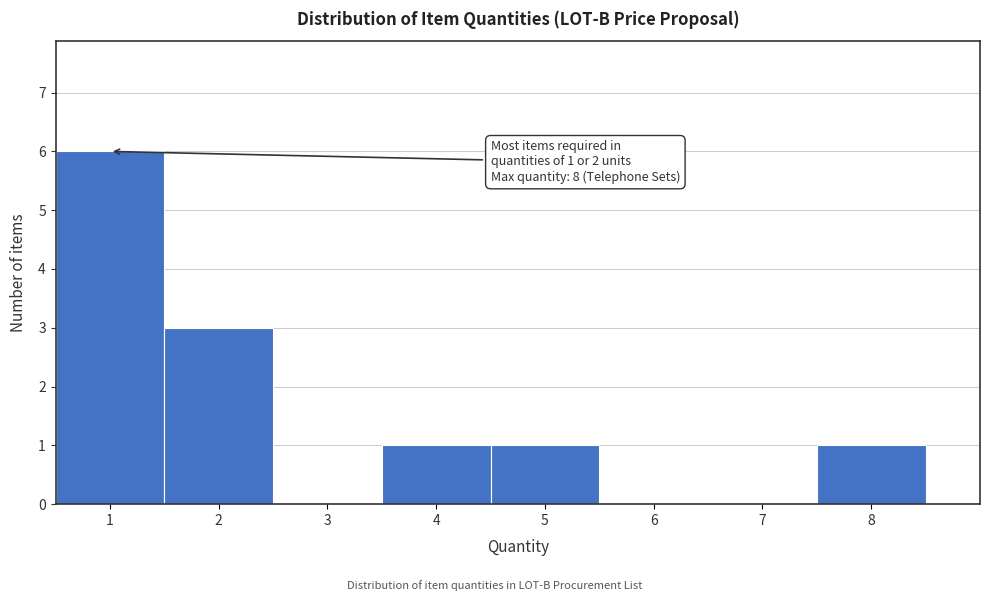

Which range on the x-axis has the tallest bar?

0.5 to 1.5